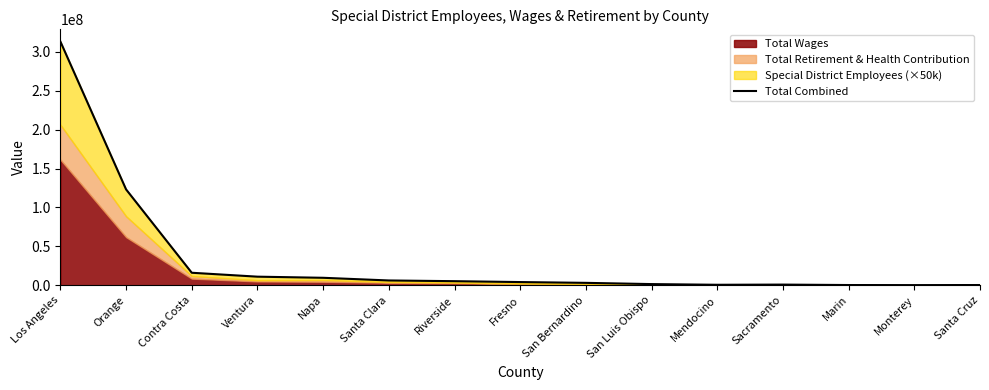

The chart shows a value of 11005426.0 at Ventura. True or false?

True